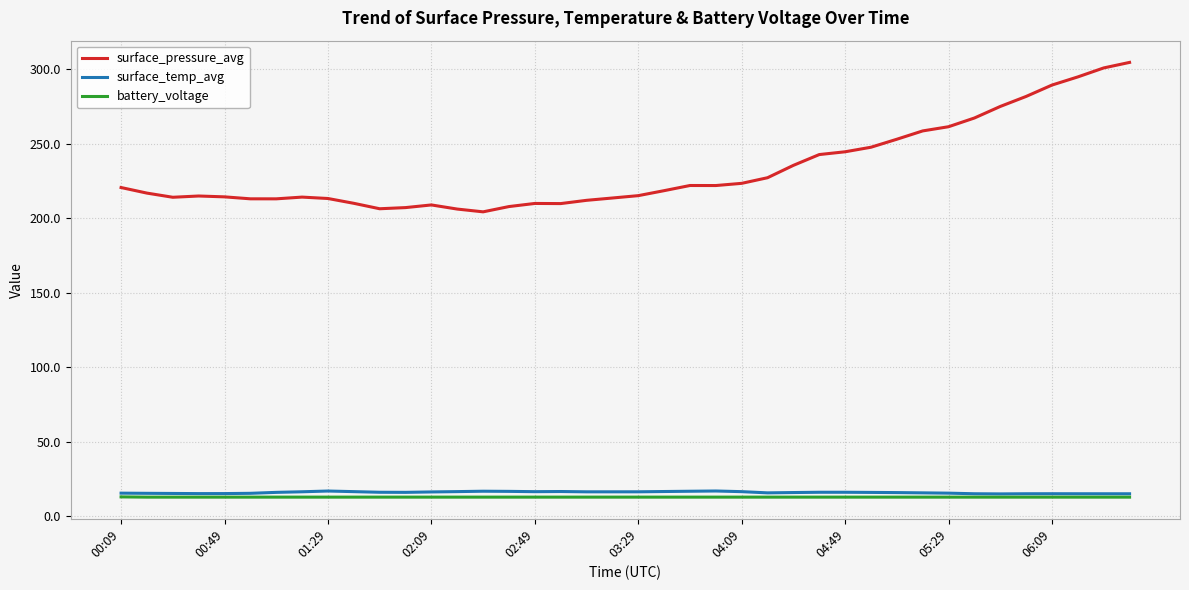

Which series has the largest total across all categories?

surface_pressure_avg